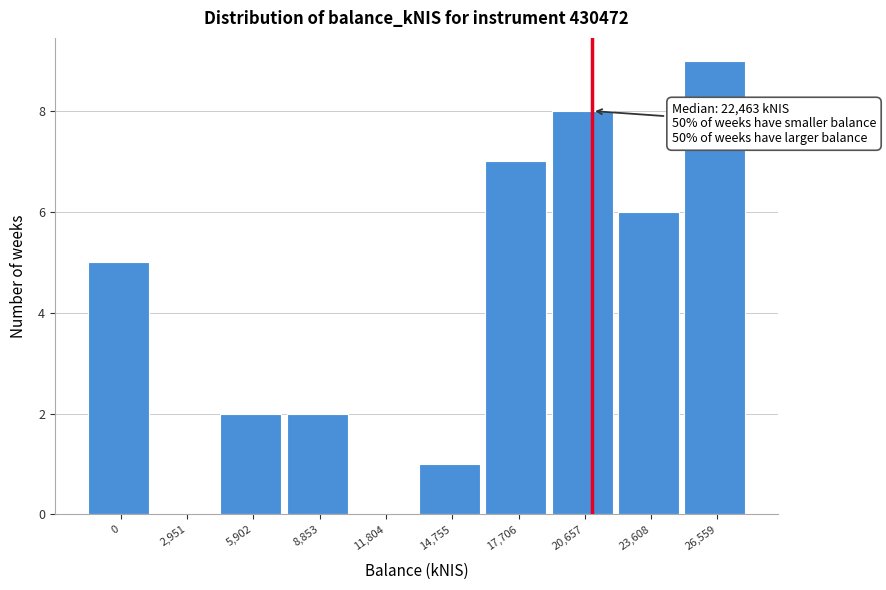

Reading left to right, extract all data points from this chart.

0=5	2,951=0	5,902=2	8,853=2	11,804=0	14,755=1	17,706=7	20,657=8	23,608=6	26,559=9